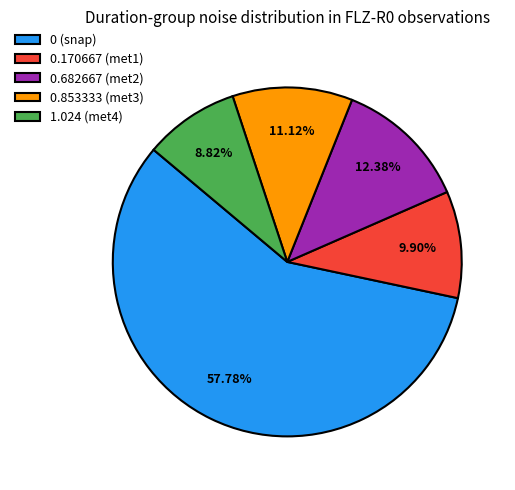

Rank the categories by value from lowest to highest.

1.024 (met4), 0.170667 (met1), 0.853333 (met3), 0.682667 (met2), 0 (snap)